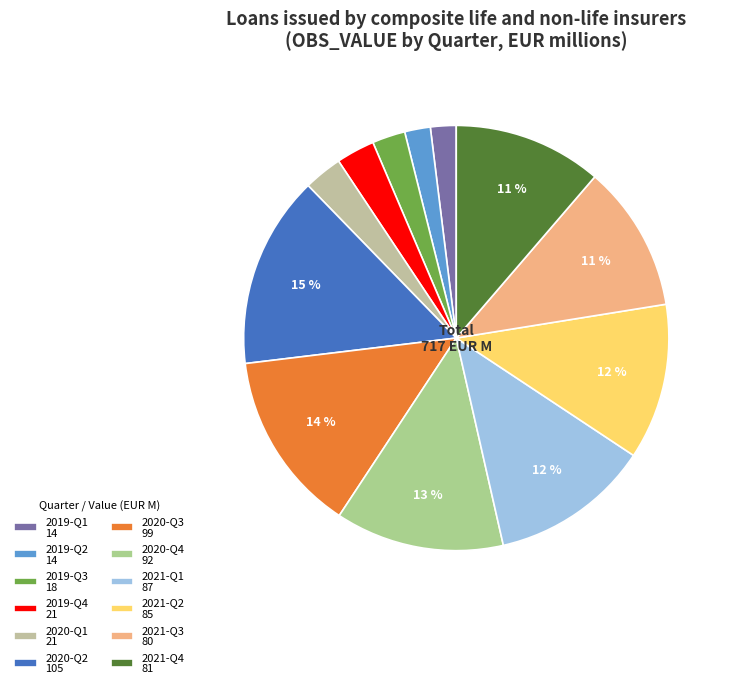

How many slices are in this pie chart?

12